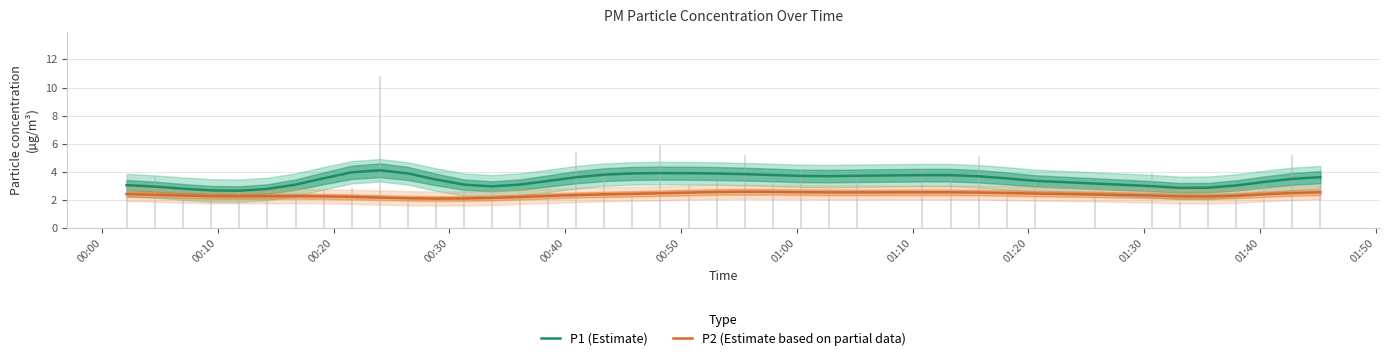

What is the maximum value for P1 (Estimate)?

4.1